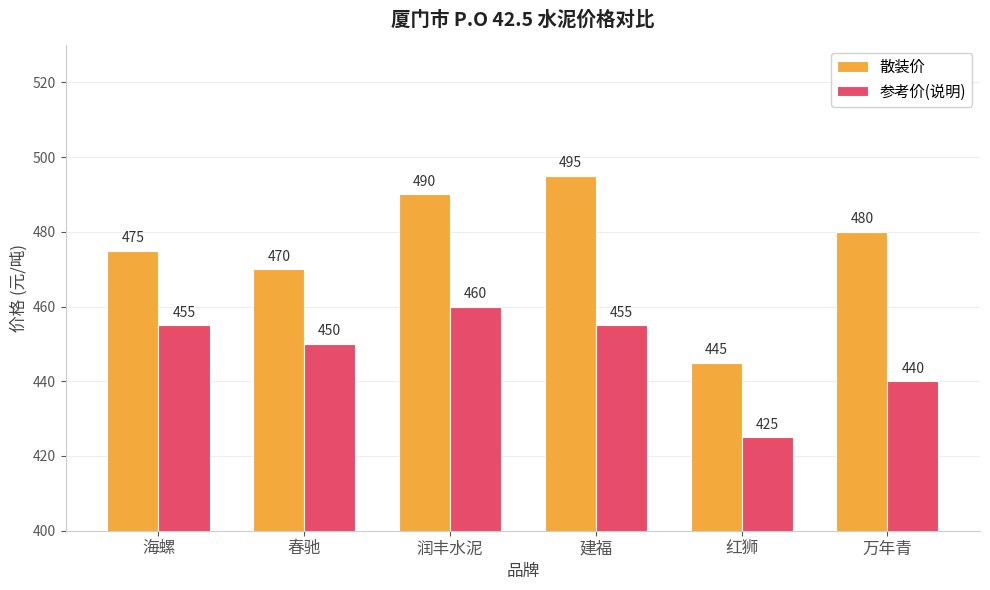

Are the bars horizontal?

No